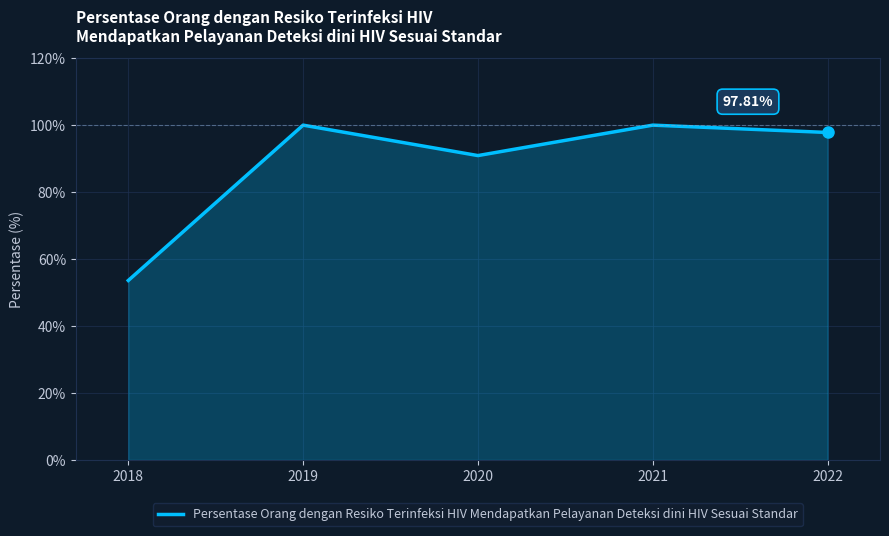

Is it true that the value at 2020 is 135.4?

False